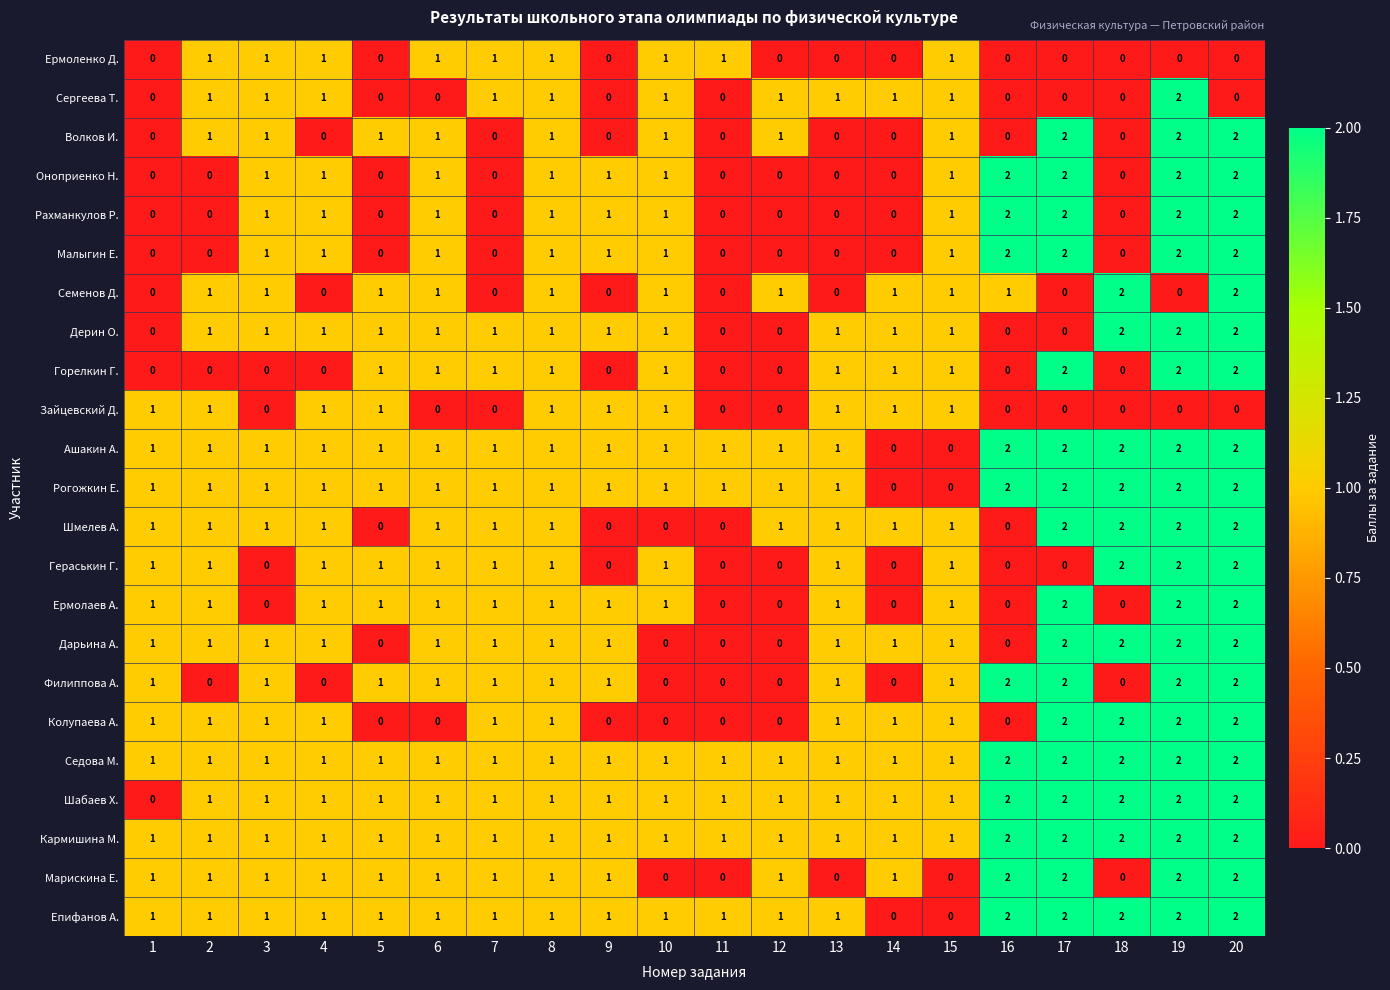

Is it true that Рогожкин Е. equals 1 at 13?

True